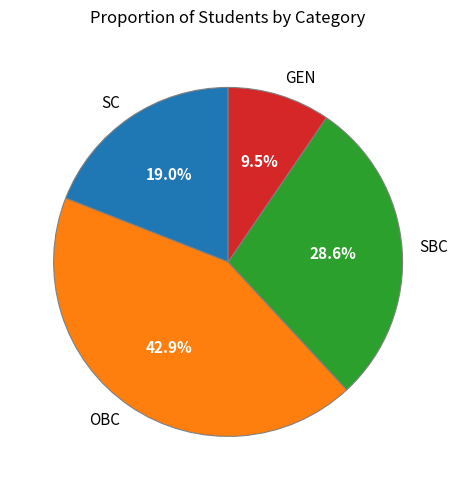

To the nearest percent, what is the difference between the SC and OBC slice percentages?

24%